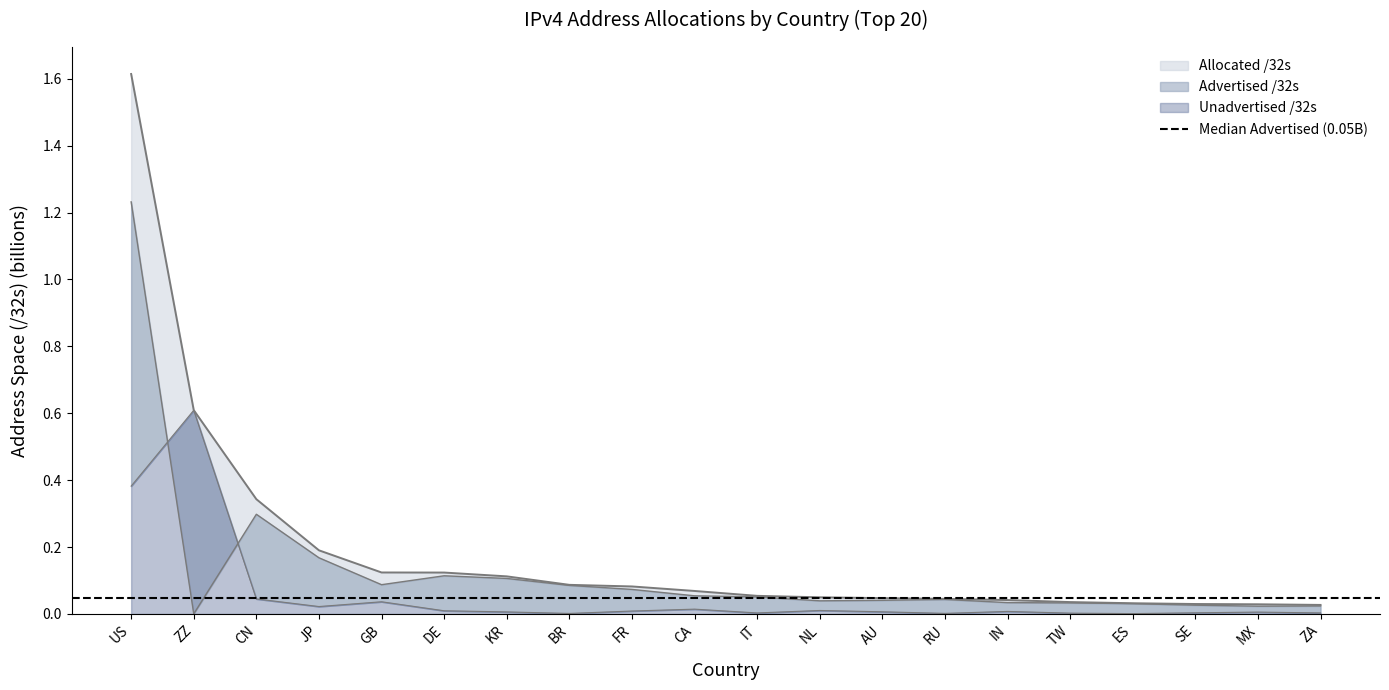

True or false: Advertised /32s and Allocated /32s intersect in this chart.

False